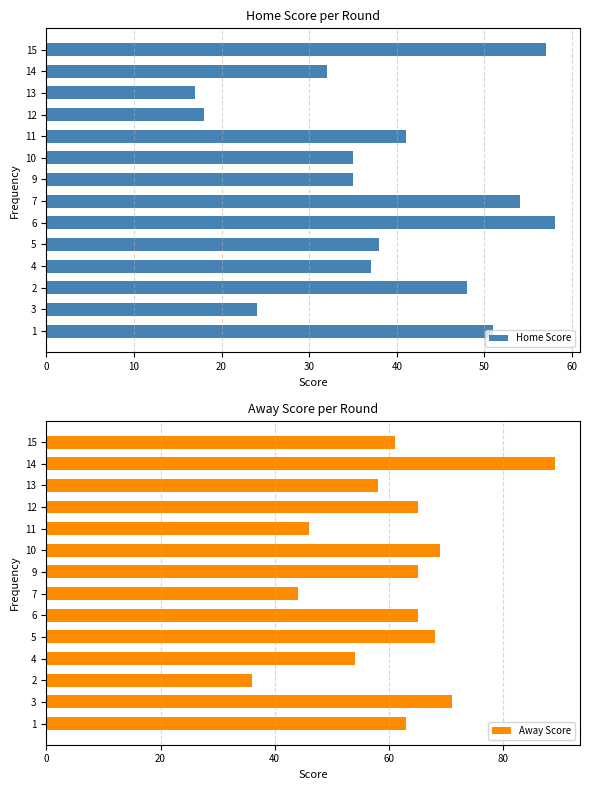

Reading left to right, what are all the values shown in this chart?

Home Score: 51	24	48	37	38	58	54	35	35	41	18	17	32	57
Away Score: 63	71	36	54	68	65	44	65	69	46	65	58	89	61